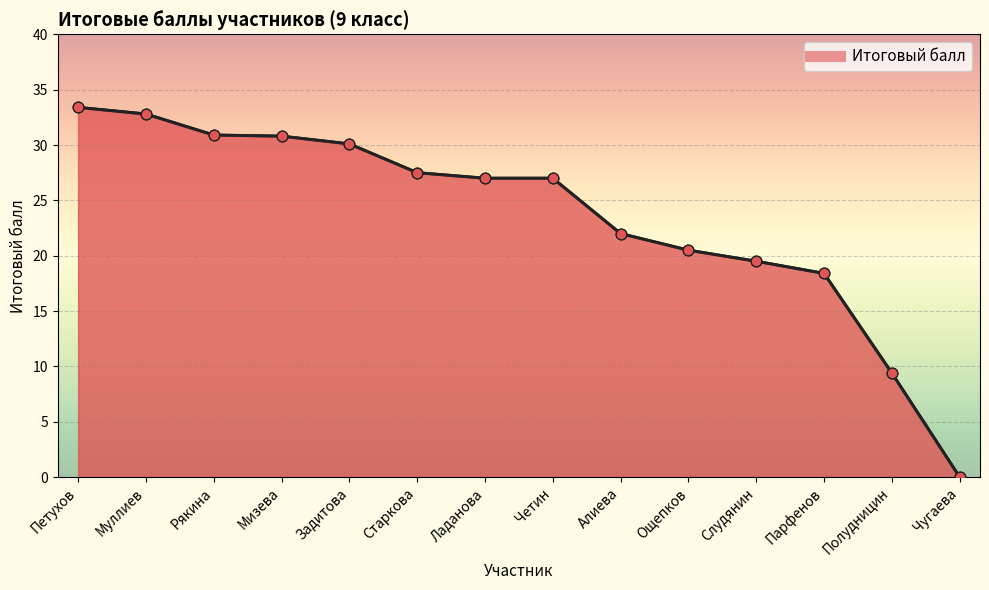

What is the change in value from Ладанова to Полудницин?

-17.6